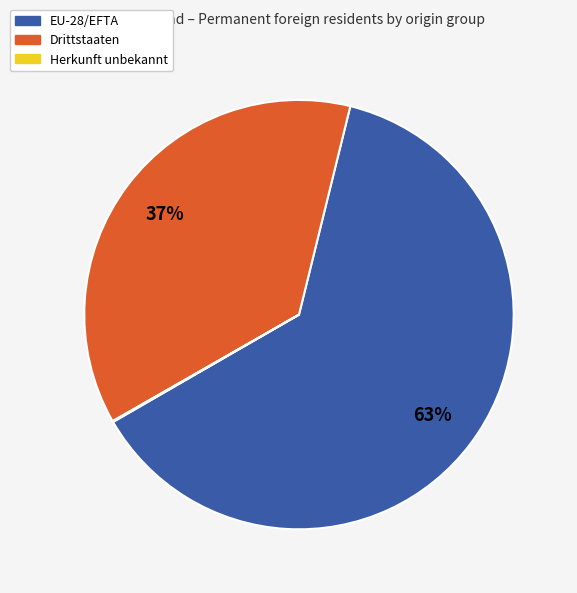

What is the ratio of the value at Drittstaaten to the value at EU-28/EFTA?

0.6